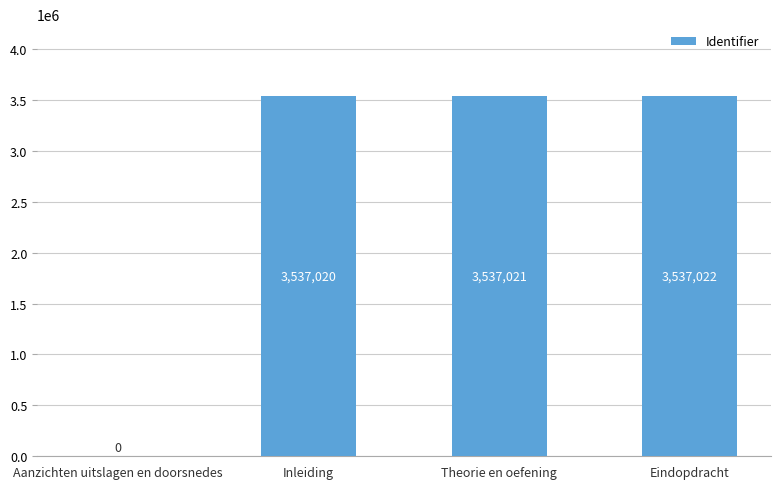

What is the difference between the values at Inleiding and Aanzichten uitslagen en doorsnedes?

3537020